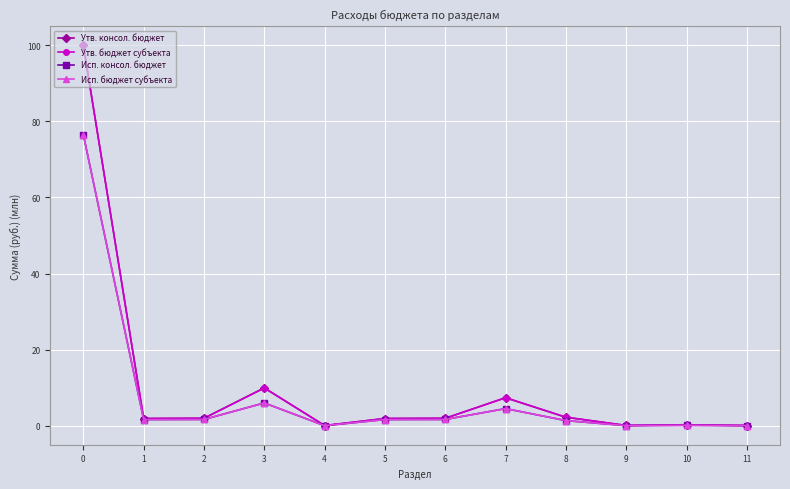

Is this an area chart (filled region under the line)?

No